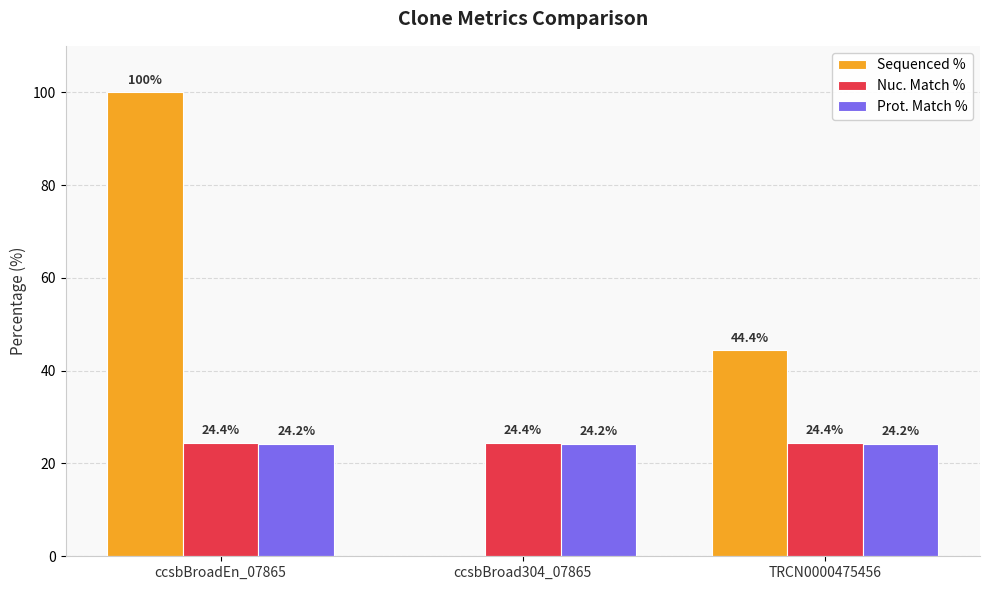

What is the sum of all Sequenced % values?

144.4